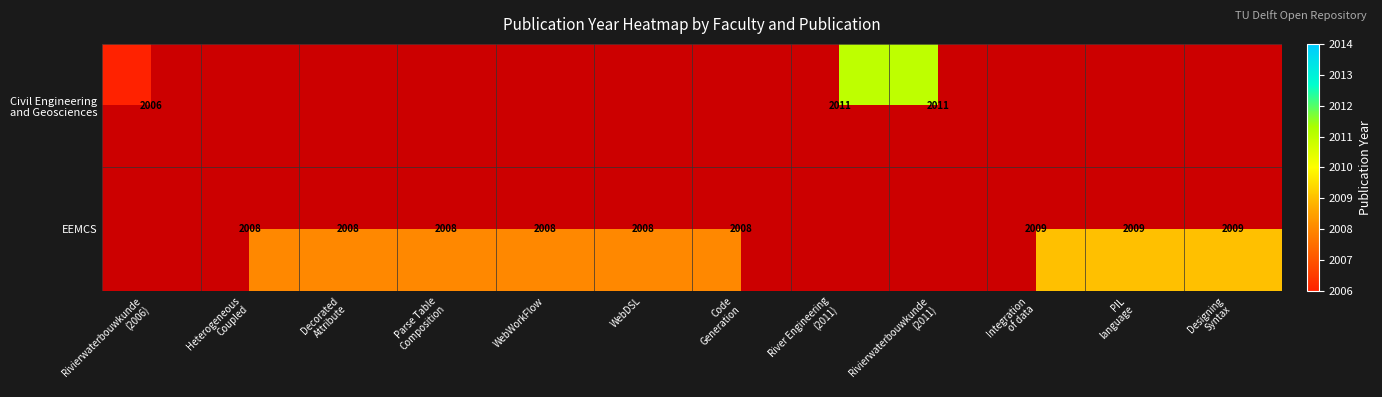

How many positive values does the Civil Engineering and Geosciences series have?

3